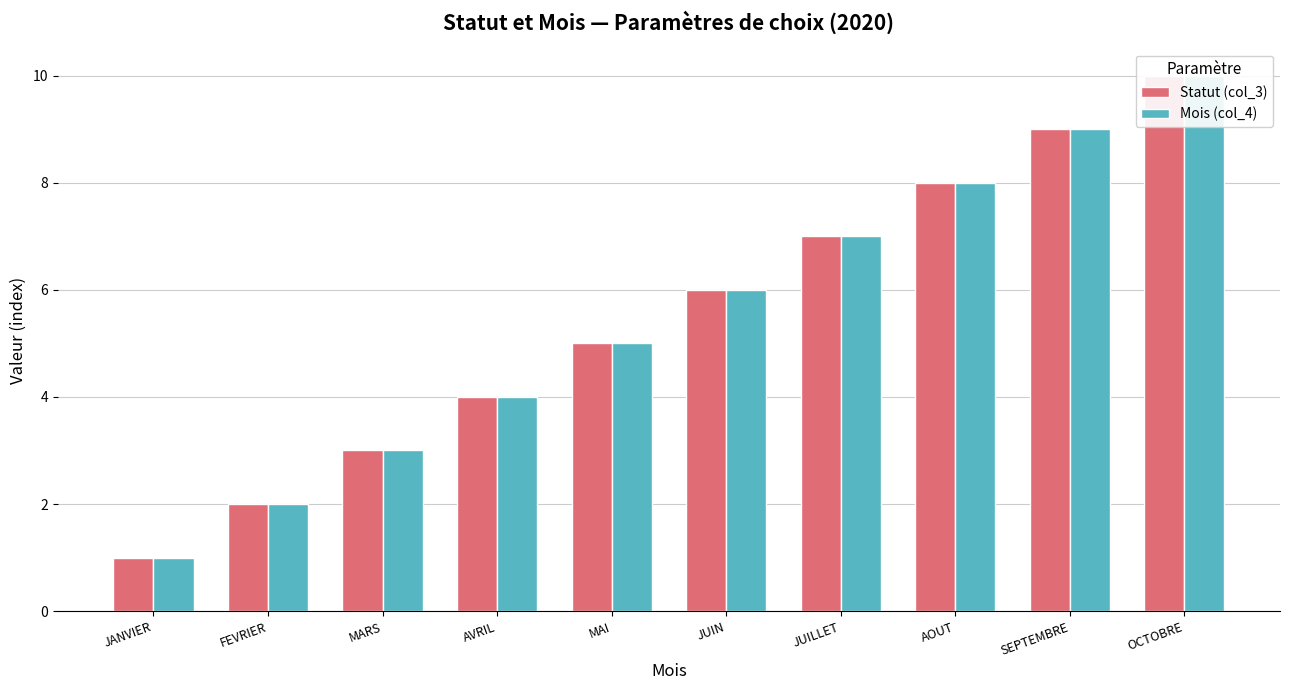

At which category is the sum across all series the highest?

OCTOBRE